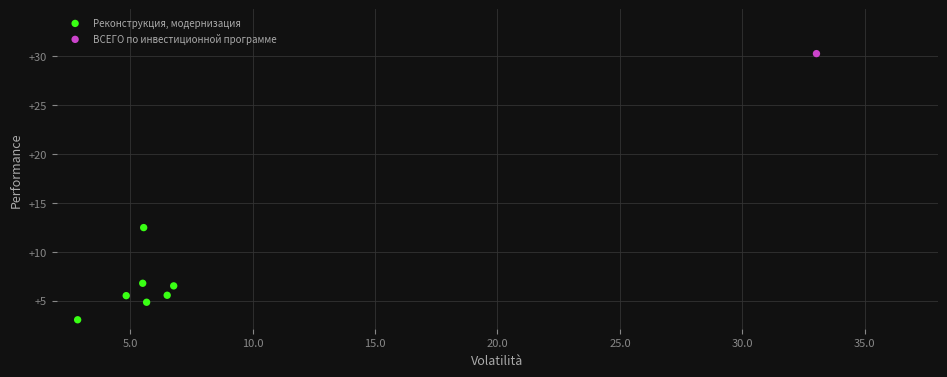

What are all the series names shown in the legend?

Реконструкция, модернизация, ВСЕГО по инвестиционной программе